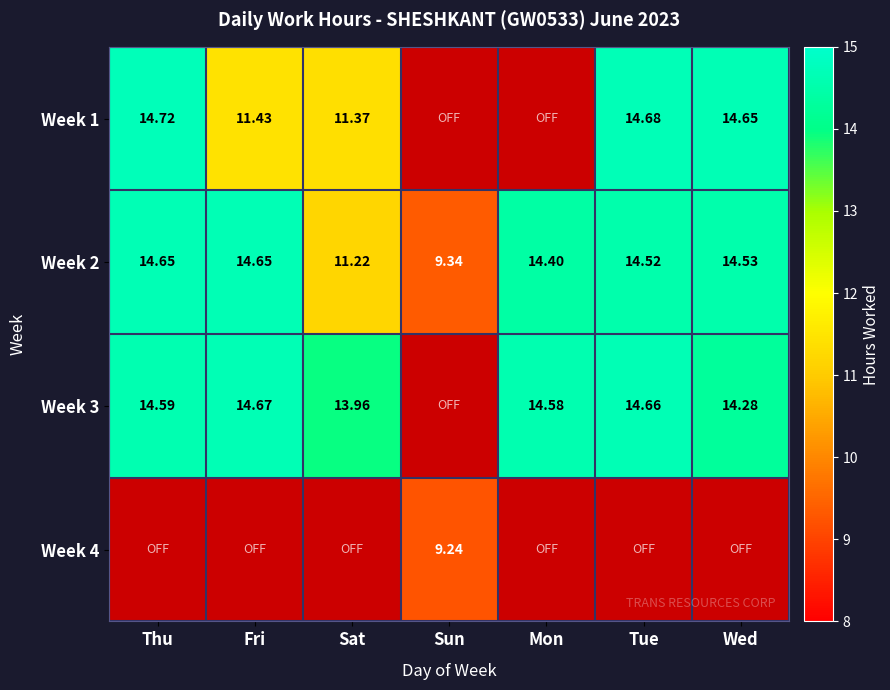

Which has a higher value, Sat or Mon?

Sat